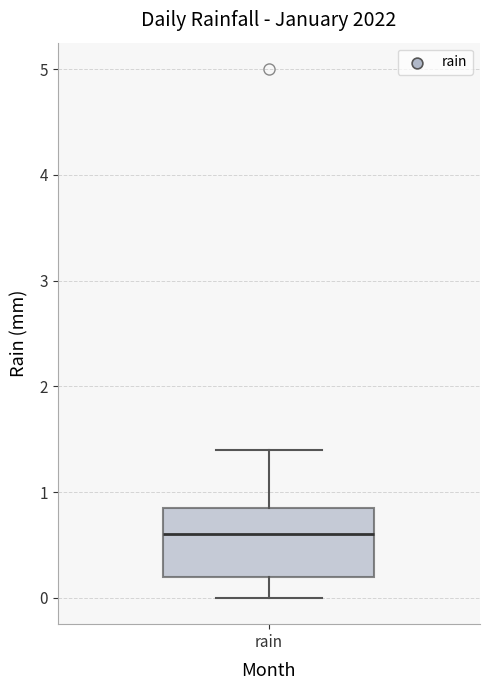

Read this box plot against the y-axis: the position of the median line, the range covered by the box, and the ends of both whiskers. The values are not printed on the chart, so give them approximately, as read against the axis.

median 0.6, box 0.2 to 0.9, whiskers 0.0 to 1.4